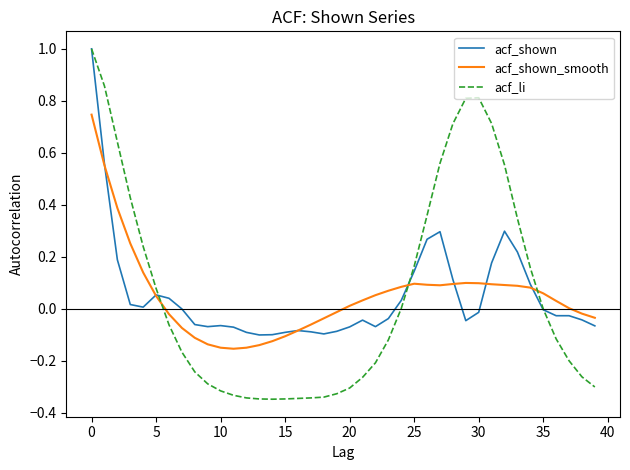

Count the number of categories in the chart.

40